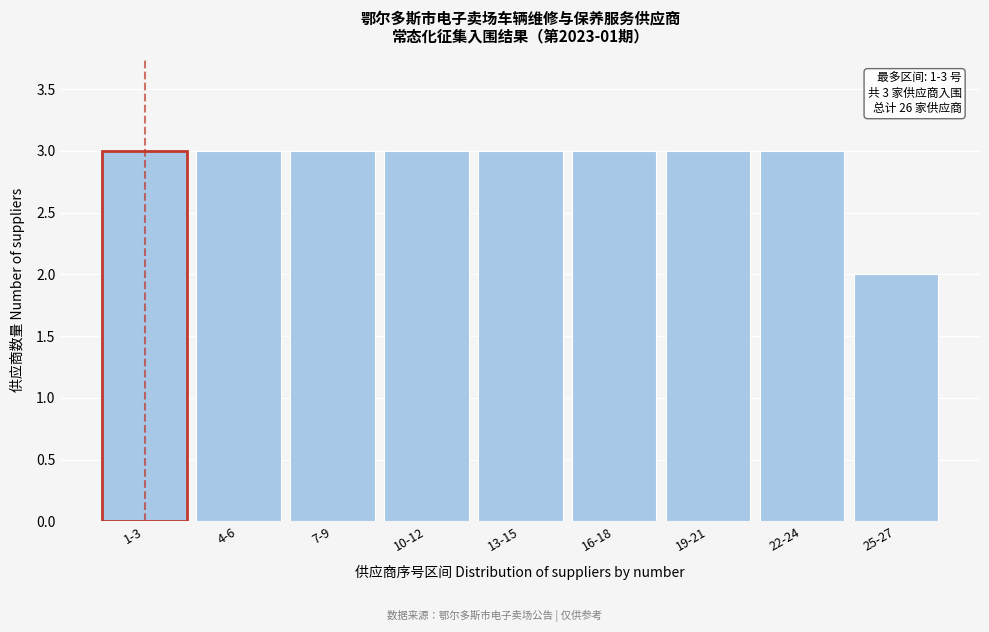

Reading left to right, what are all the values shown in this chart?

3	3	3	3	3	3	3	3	2